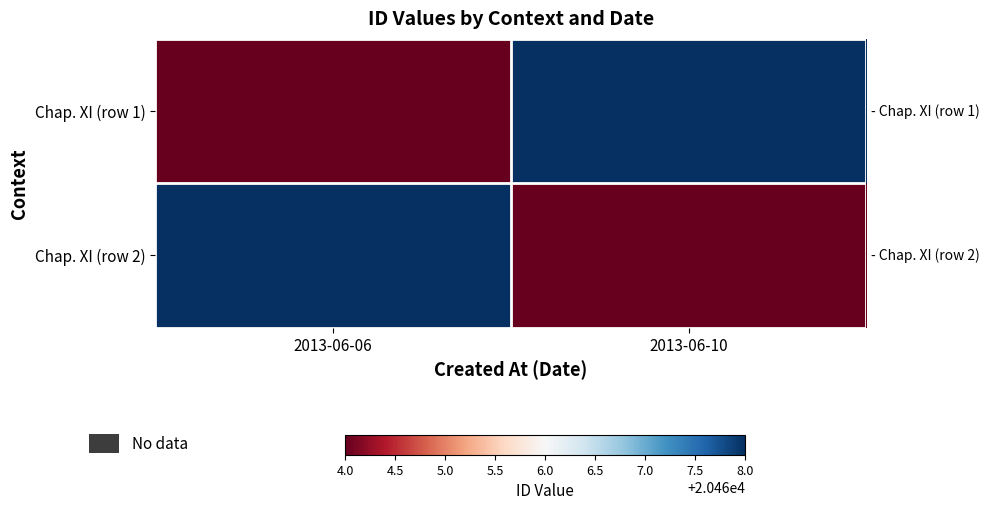

Count the Chap. XI (row 1) values in the range 20464 to 20468.

2